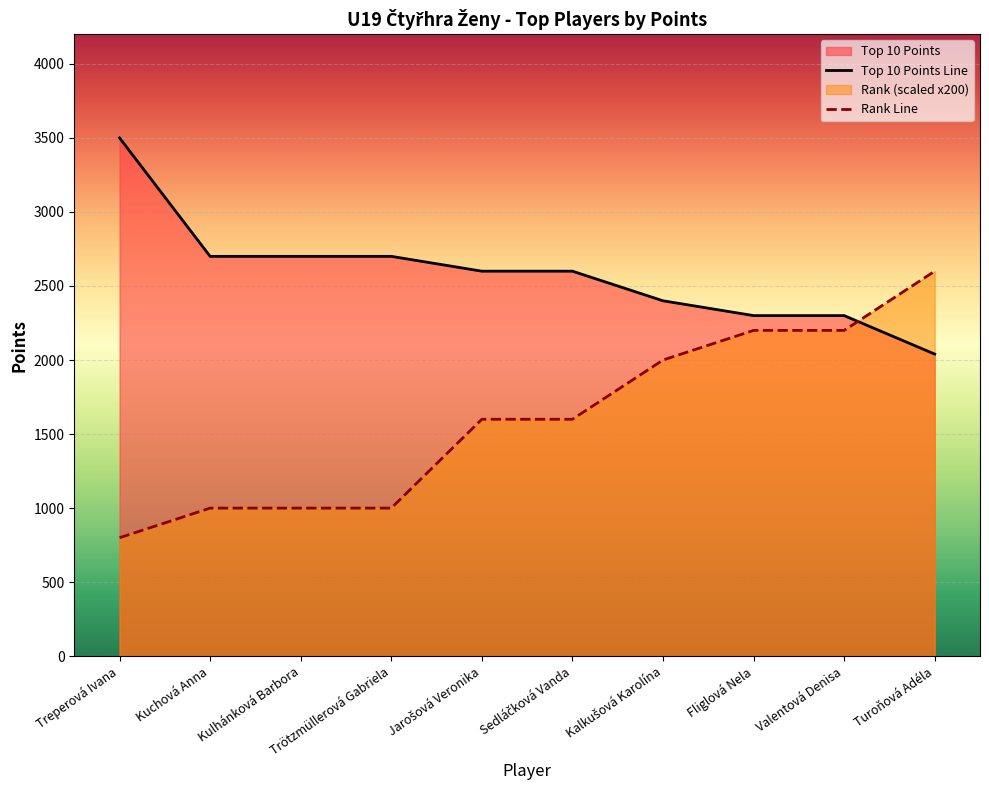

Is the value of Rank Line at Kulhánková Barbora greater than the value of Top 10 Points Line at Trötzmüllerová Gabriela?

No